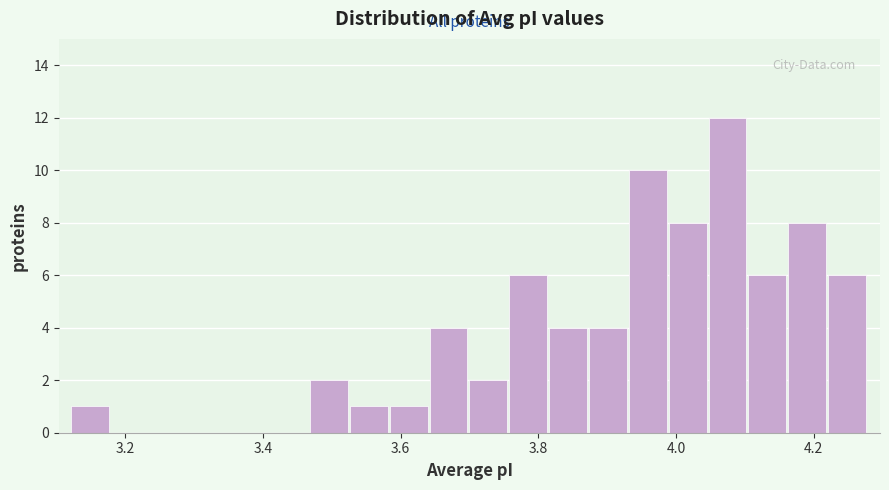

Read against the x-axis, roughly where is the centre of the tallest bar?

4.08